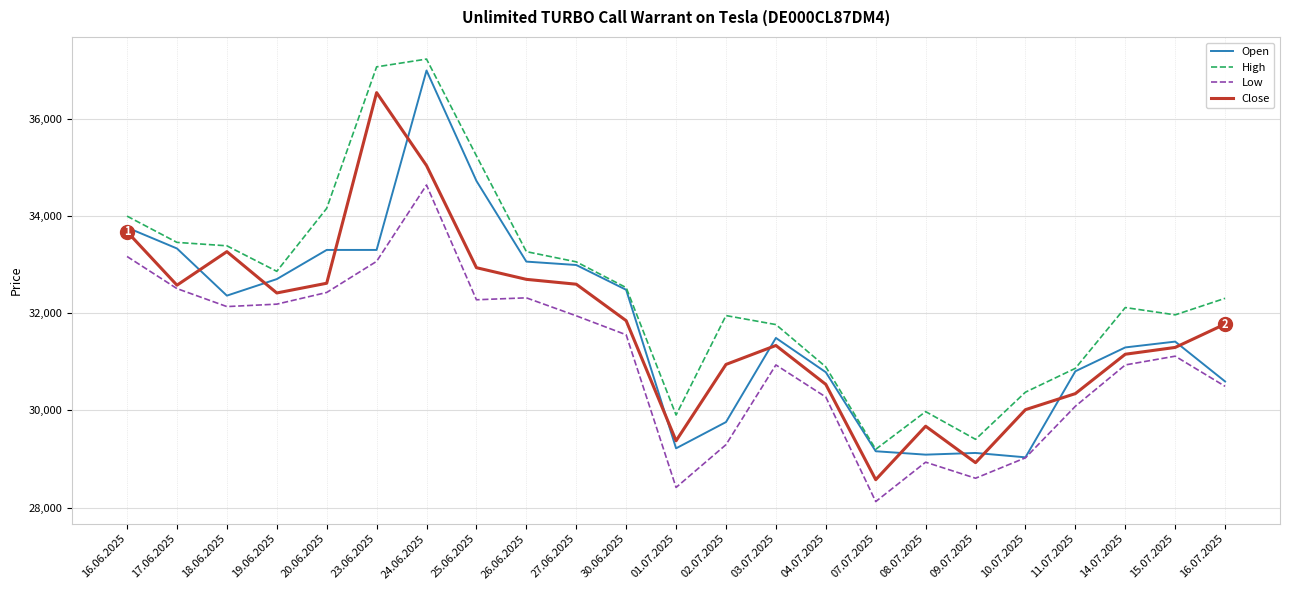

True or false: High and Low cross at least once.

False